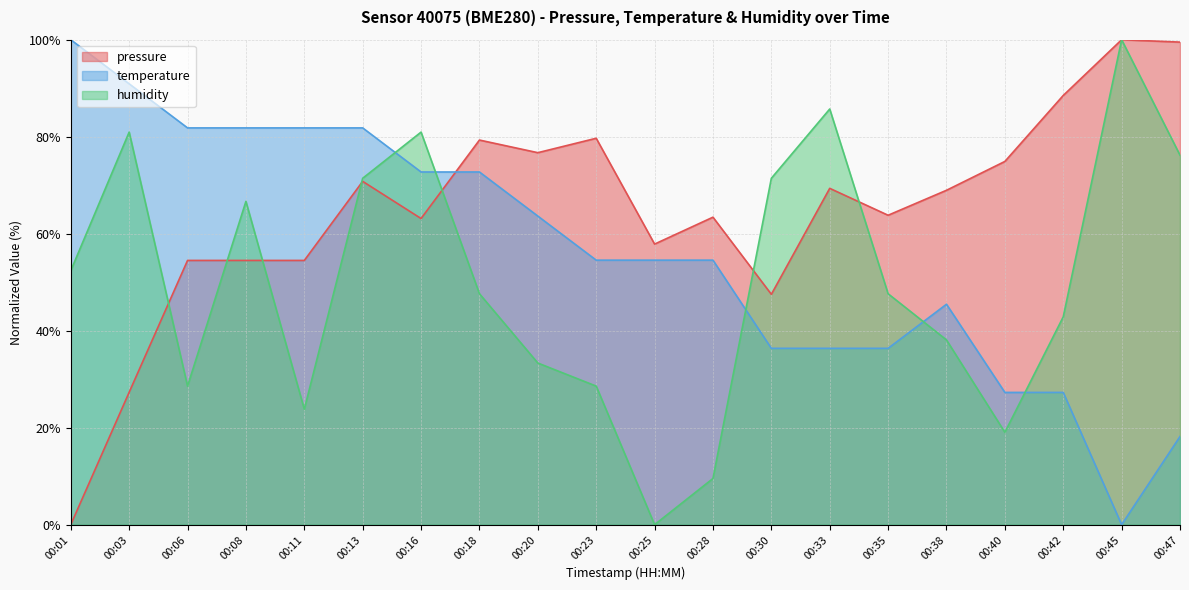

At how many categories does at least one series exceed 5?

20